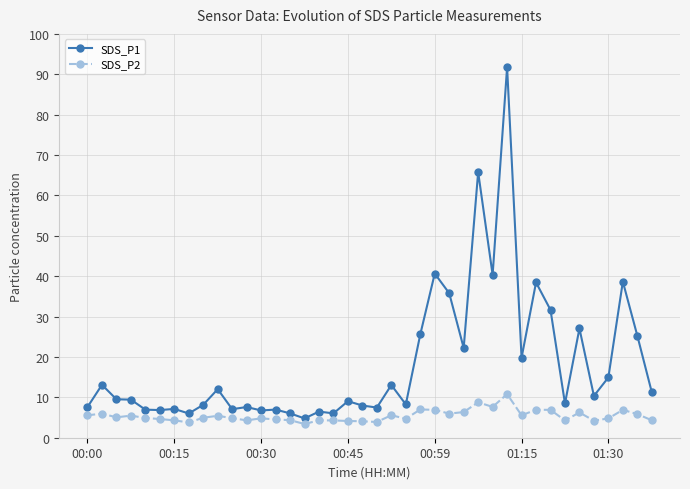

Which series has the largest range (max minus min)?

SDS_P1